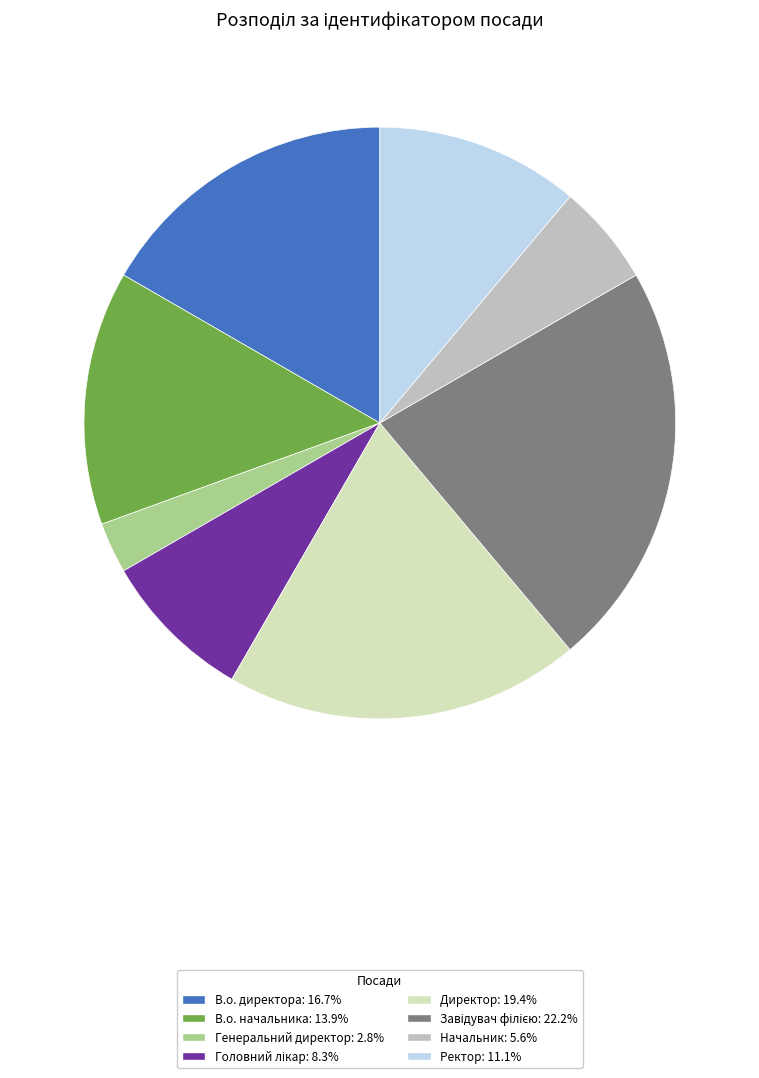

Is there any slice that represents more than half of the pie?

No